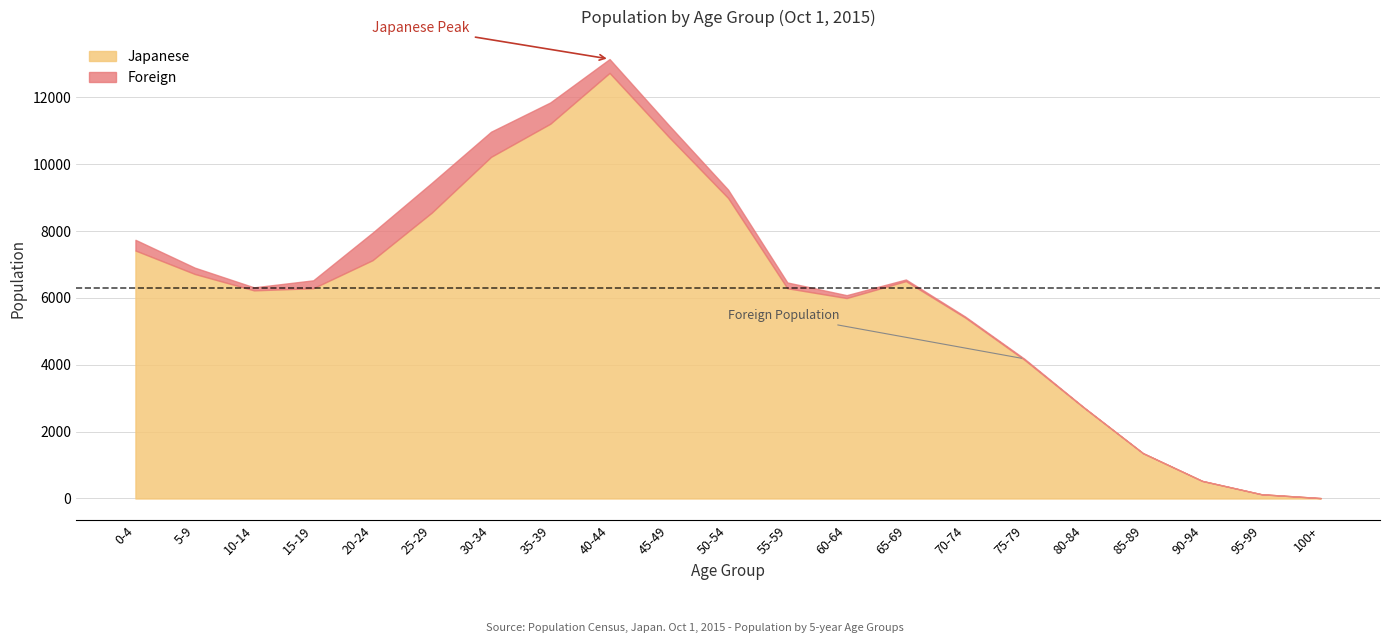

Reading left to right, list all the values displayed in this chart.

Japanese Male: 0-4=3722	5-9=3456	10-14=3248	15-19=3251	20-24=3545	25-29=4320	30-34=5289	35-39=5963	40-44=6793	45-49=5842	50-54=4886	55-59=3520	60-64=3236	65-69=3400	70-74=2595	75-79=1878	80-84=1098	85-89=456	90-94=150	95-99=20	100+=2
Japanese Female: 0-4=3696	5-9=3261	10-14=2978	15-19=3039	20-24=3583	25-29=4232	30-34=4930	35-39=5247	40-44=5937	45-49=4974	50-54=4104	55-59=2769	60-64=2760	65-69=3103	70-74=2819	75-79=2273	80-84=1624	85-89=899	90-94=375	95-99=107	100+=10
Foreign Male: 0-4=171	5-9=84	10-14=46	15-19=130	20-24=492	25-29=489	30-34=349	35-39=294	40-44=174	45-49=127	50-54=107	55-59=64	60-64=37	65-69=14	70-74=16	75-79=15	80-84=4	85-89=1	90-94=1	95-99=0	100+=0
Foreign Female: 0-4=149	5-9=105	10-14=44	15-19=106	20-24=330	25-29=401	30-34=403	35-39=343	40-44=241	45-49=225	50-54=142	55-59=109	60-64=49	65-69=34	70-74=13	75-79=13	80-84=6	85-89=3	90-94=1	95-99=0	100+=0